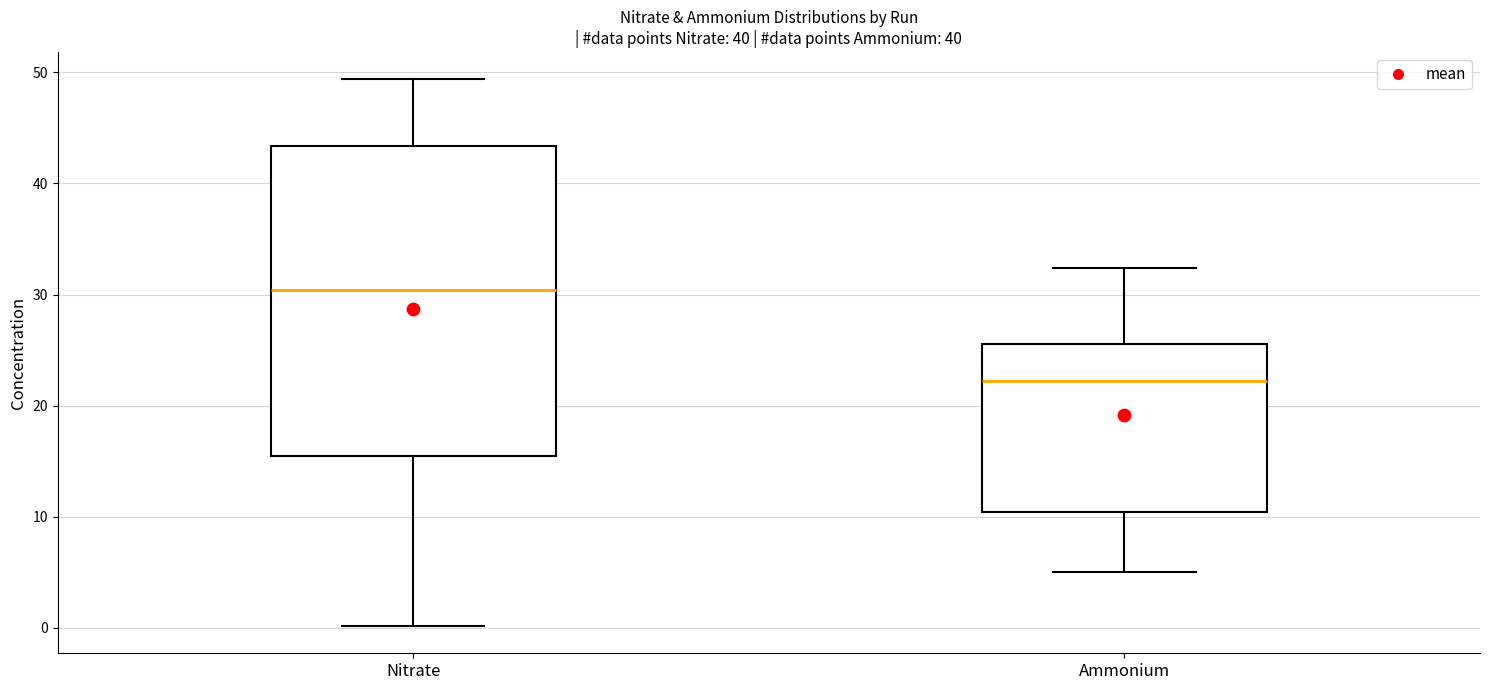

Comparing the boxes themselves (not the whiskers), which one is the tallest?

Nitrate